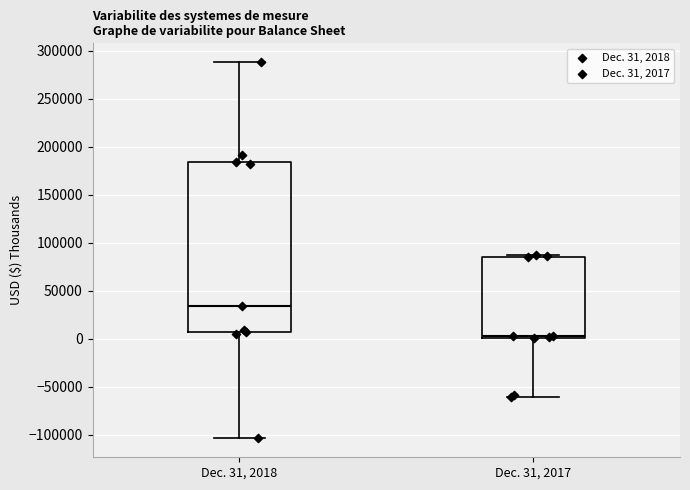

Reading left to right, read every box against the y-axis: the position of its median line, the range the box covers, and the ends of its whiskers. The values are not printed on the chart, so give them approximately, as read against the axis.

Dec. 31, 2018: median 35000, box 5000 to 185000, whiskers -105000 to 290000
Dec. 31, 2017: median 5000, box 0 to 85000, whiskers -60000 to 85000 (just above the box's upper edge)